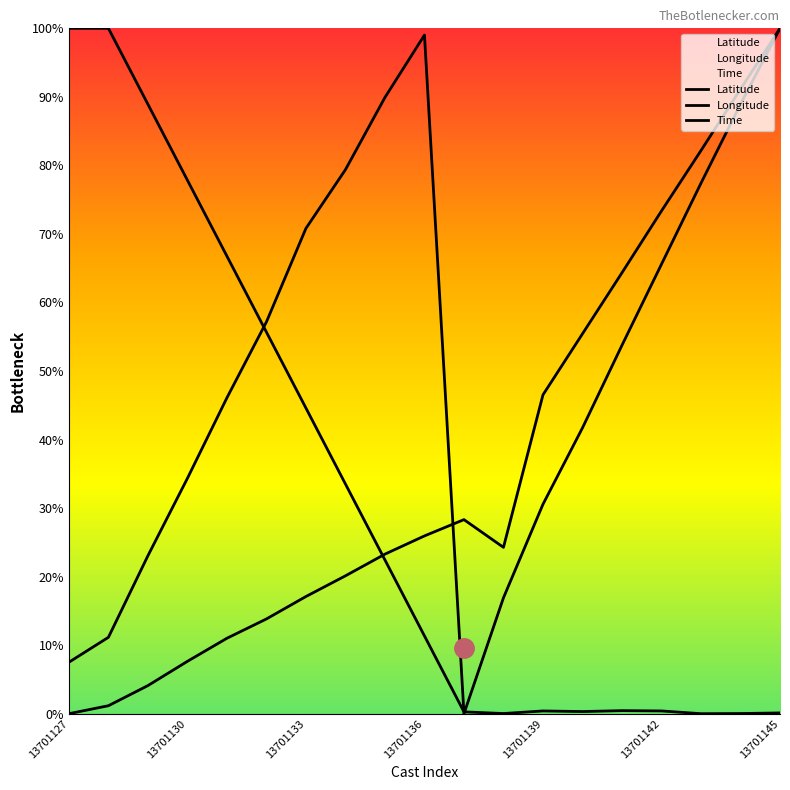

True or false: Latitude has a value of 55.7 at 13701142.

True